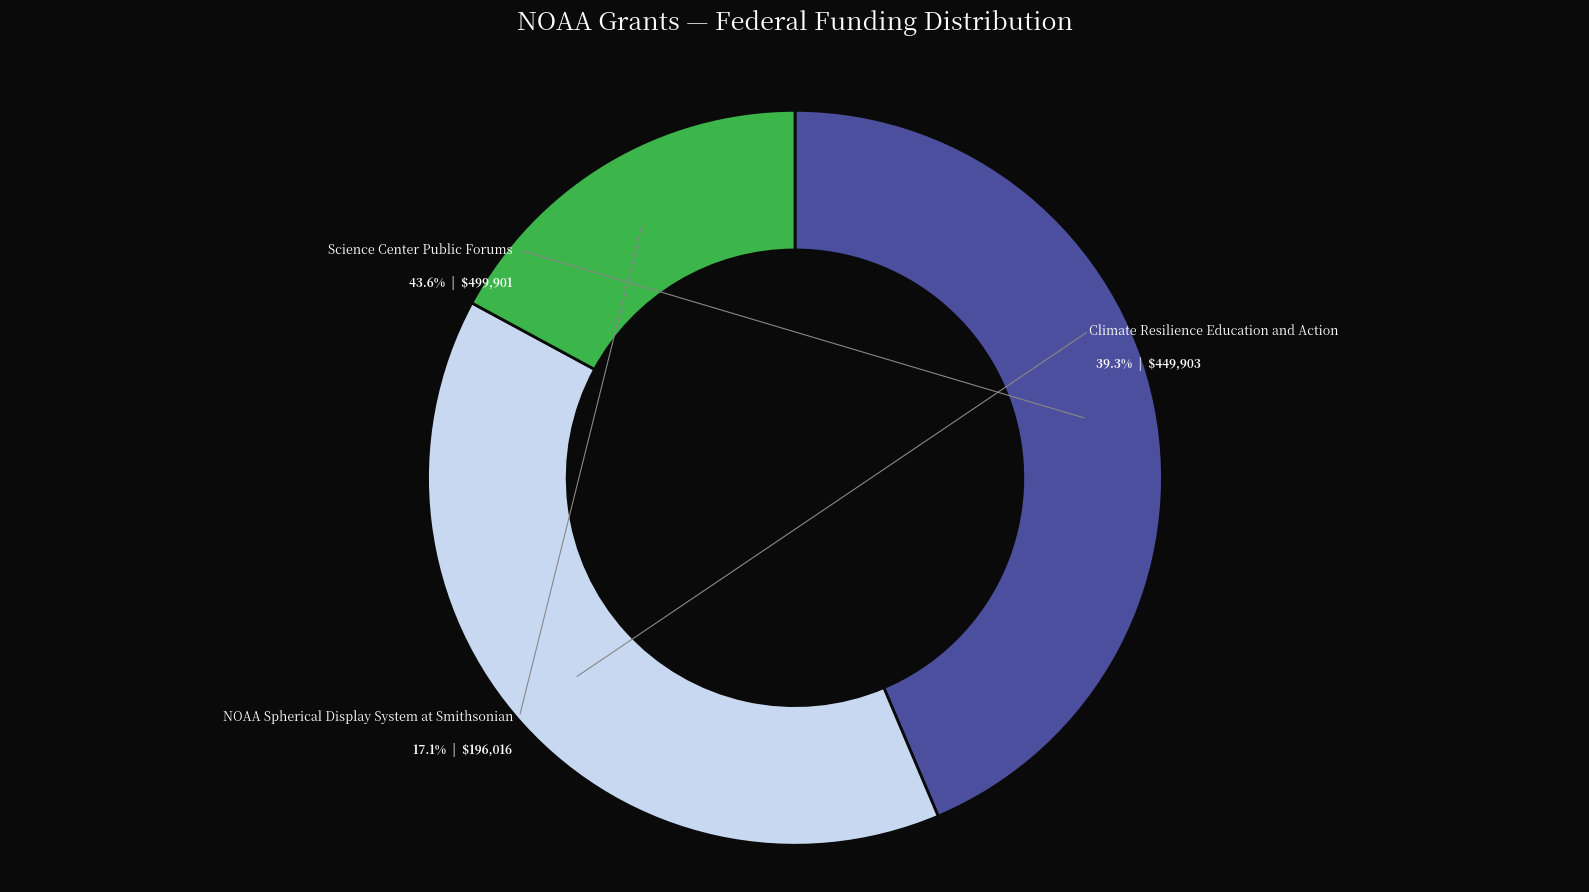

Is Science Center Public Forums (ASU, 2015) the majority of the pie?

No